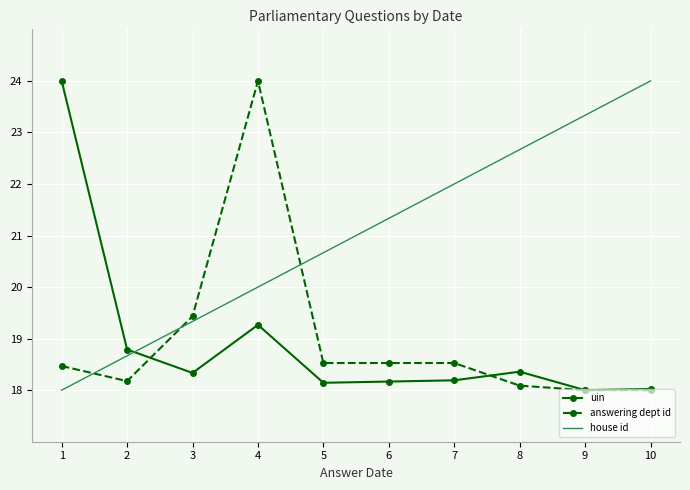

The value of answering dept id at 8 is 18.1. True or false?

True